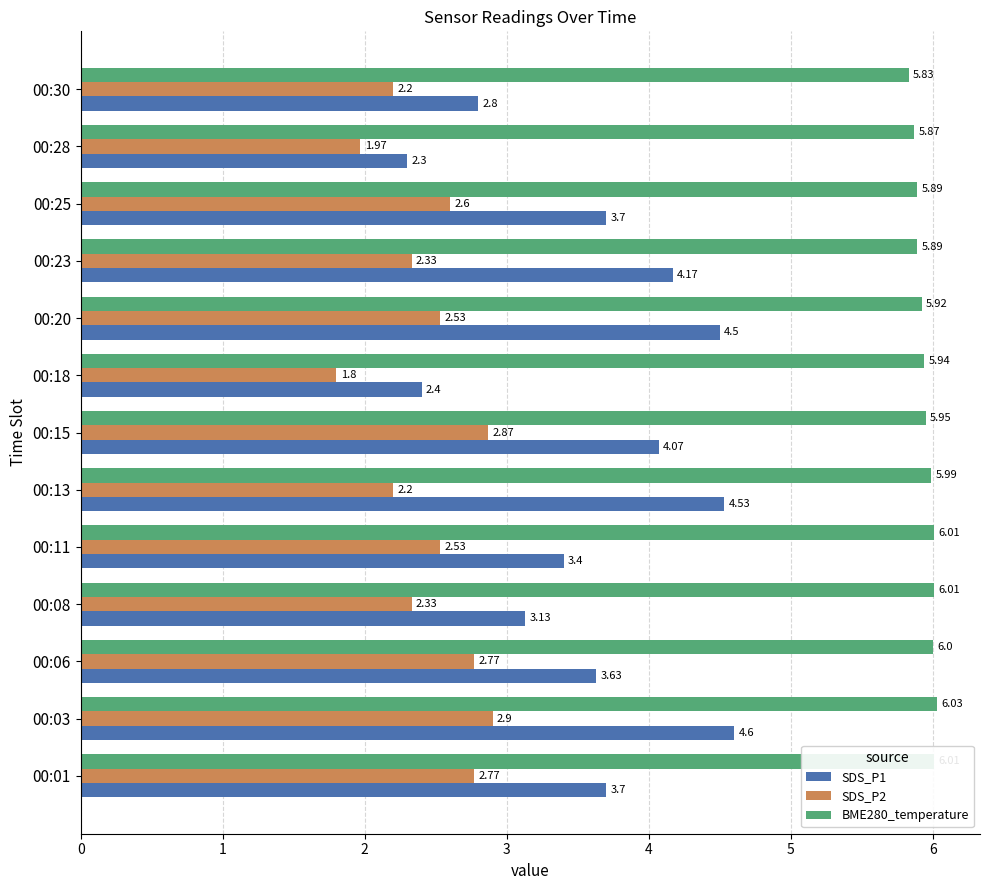

What is the lowest value of the SDS_P1 series?

2.3